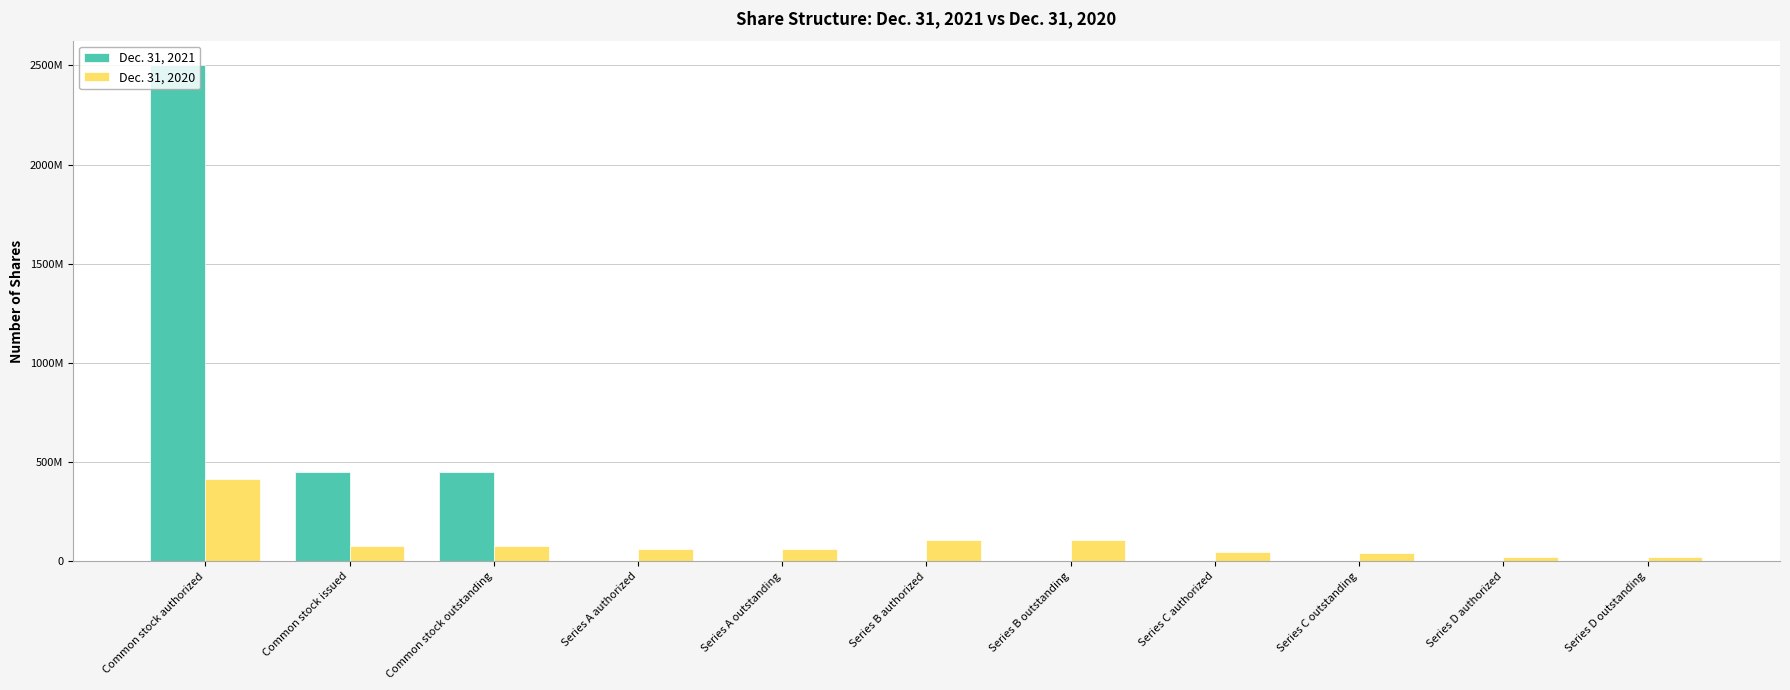

What are all the series names shown in the legend?

Dec. 31, 2021, Dec. 31, 2020